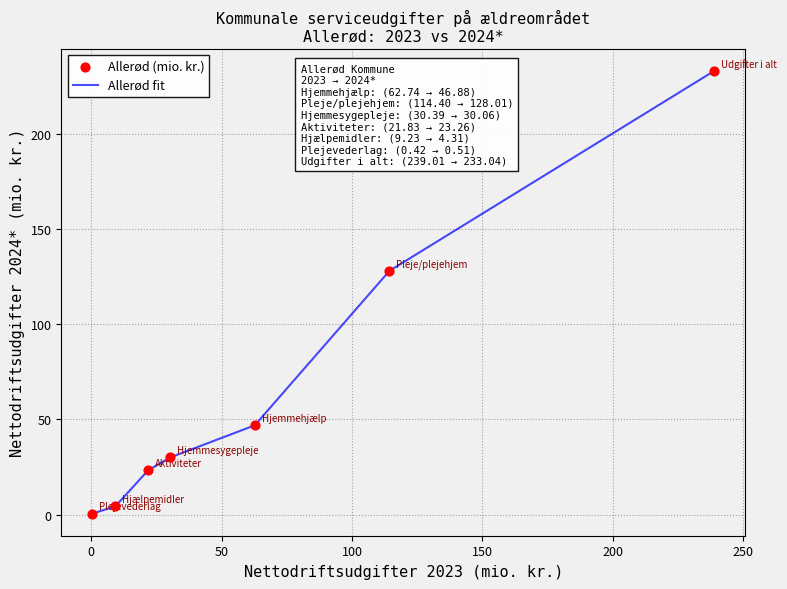

What is the difference between the maximum and minimum values?

232.5